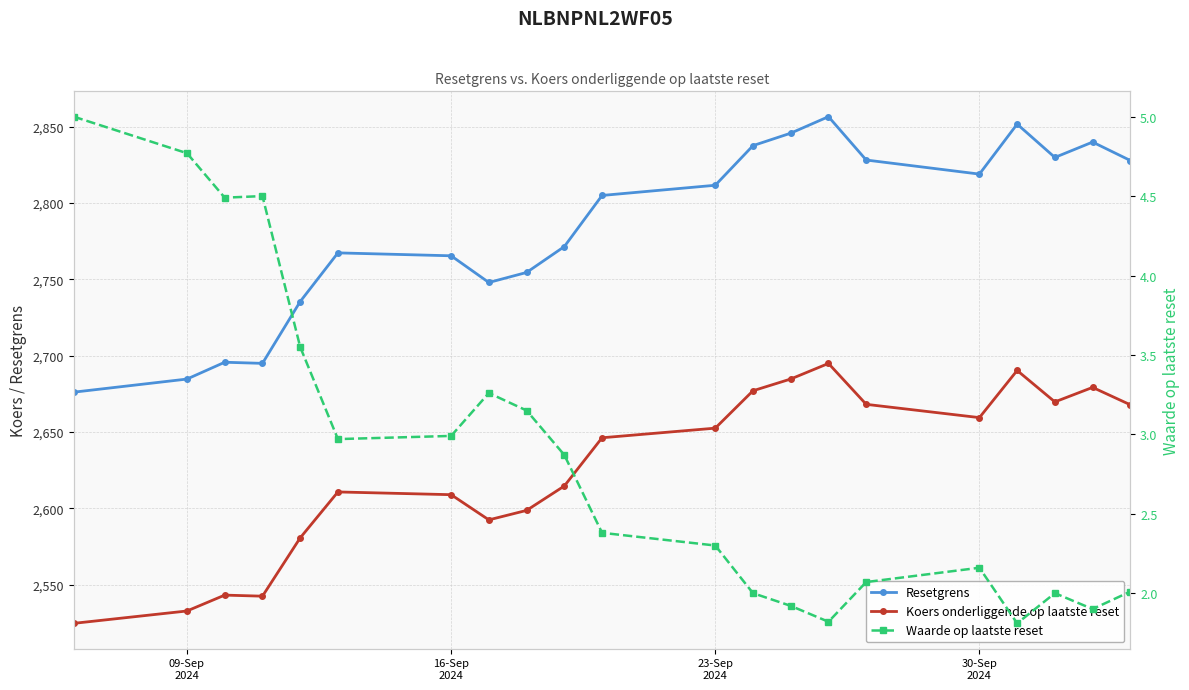

True or false: Koers onderliggende op laatste reset and Waarde op laatste reset intersect in this chart.

False